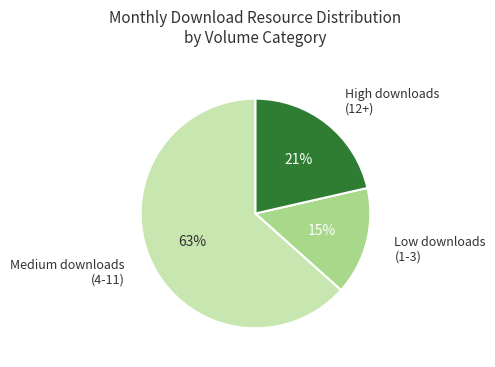

What is the smallest slice in the pie chart?

Low downloads (1-3)